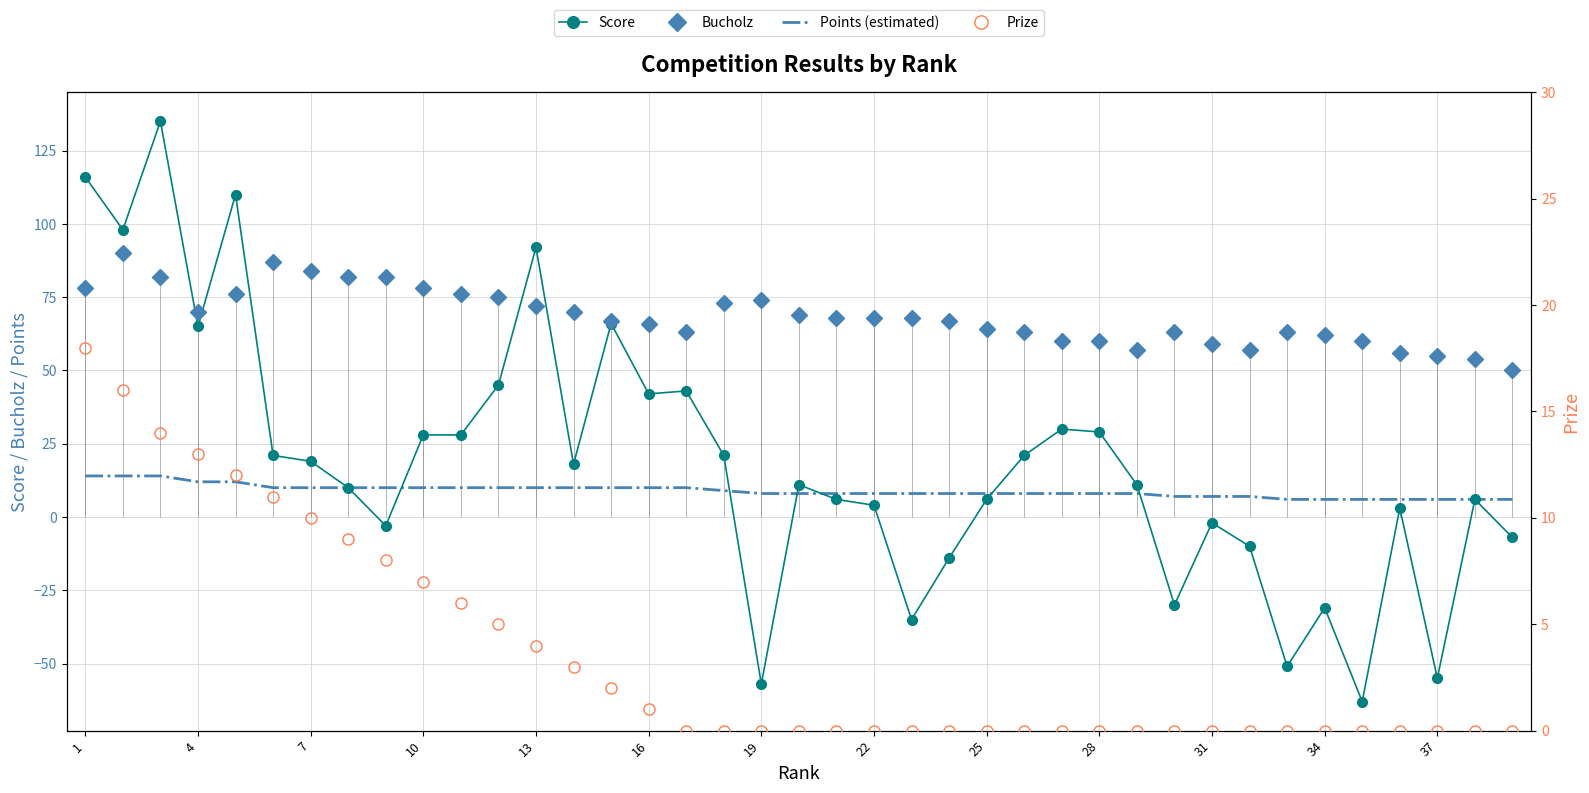

How many values in Score are above zero?

27